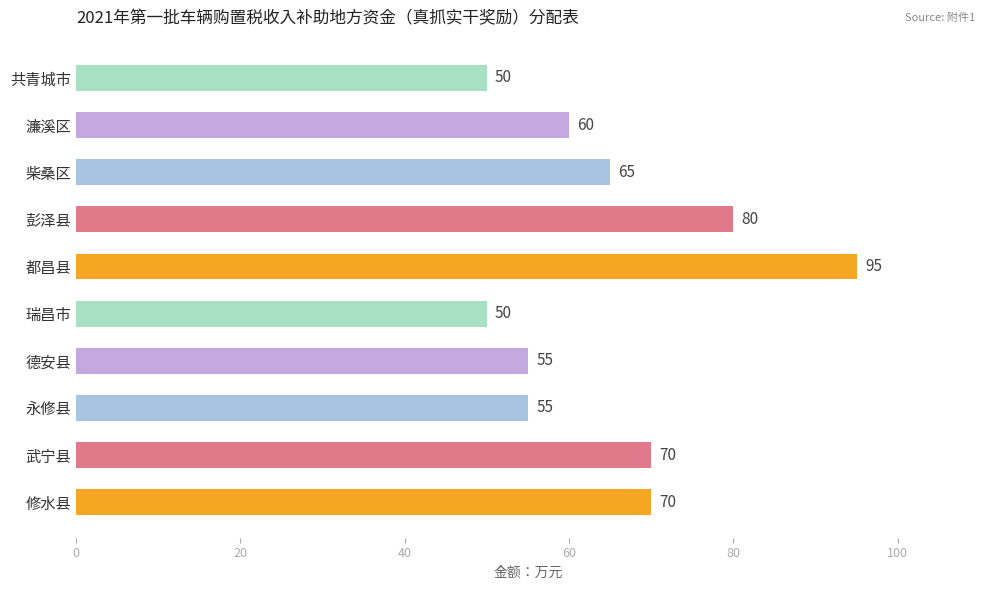

What is the difference between the maximum and second lowest values?

45